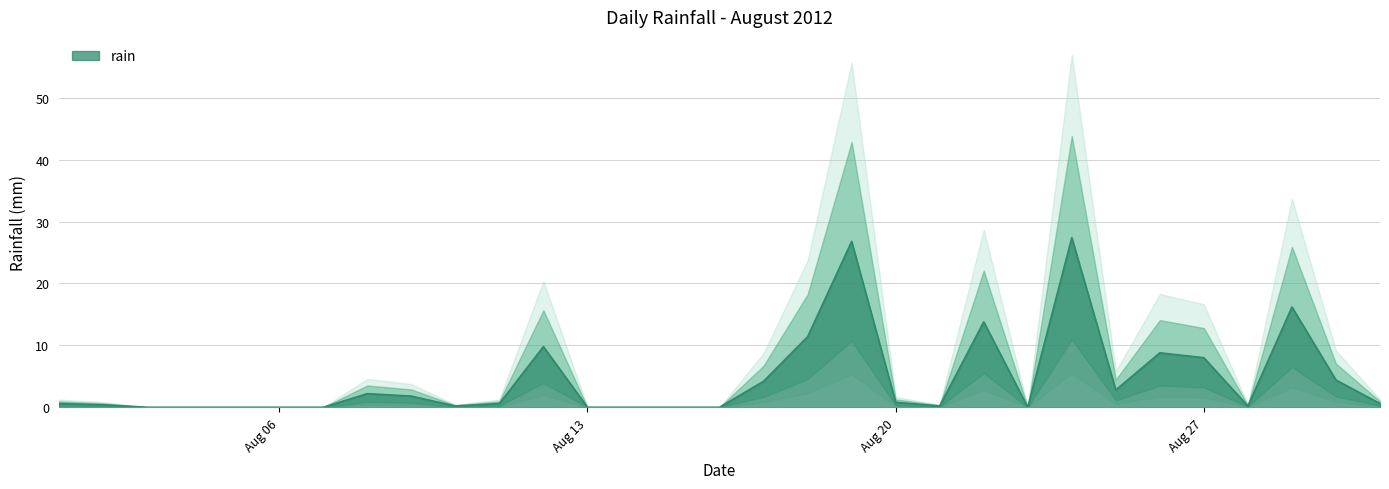

How many positive values are there?

21